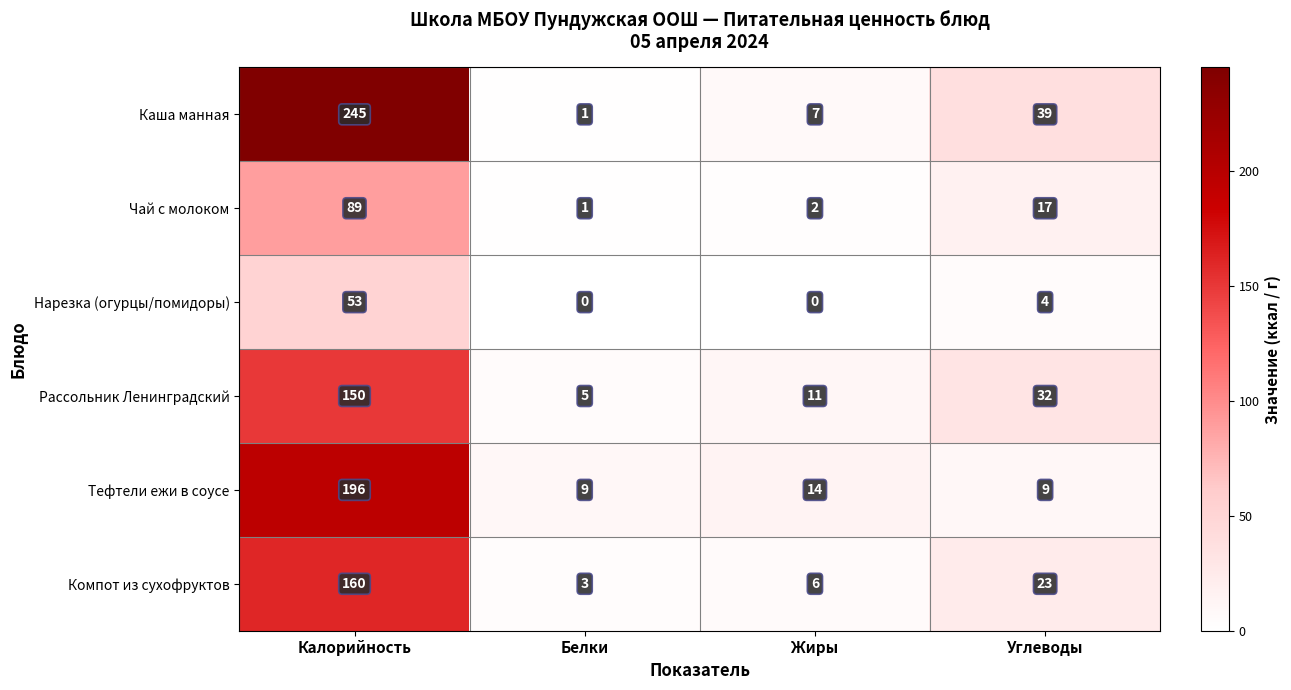

At which category does the chart reach its peak across all series?

Калорийность